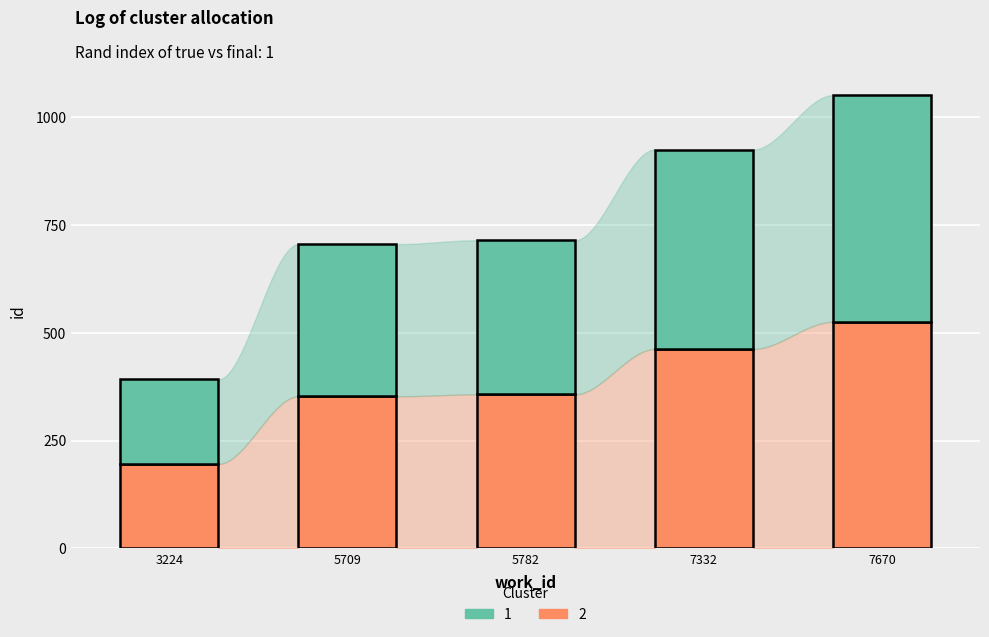

What is the minimum value for 2?

195.9